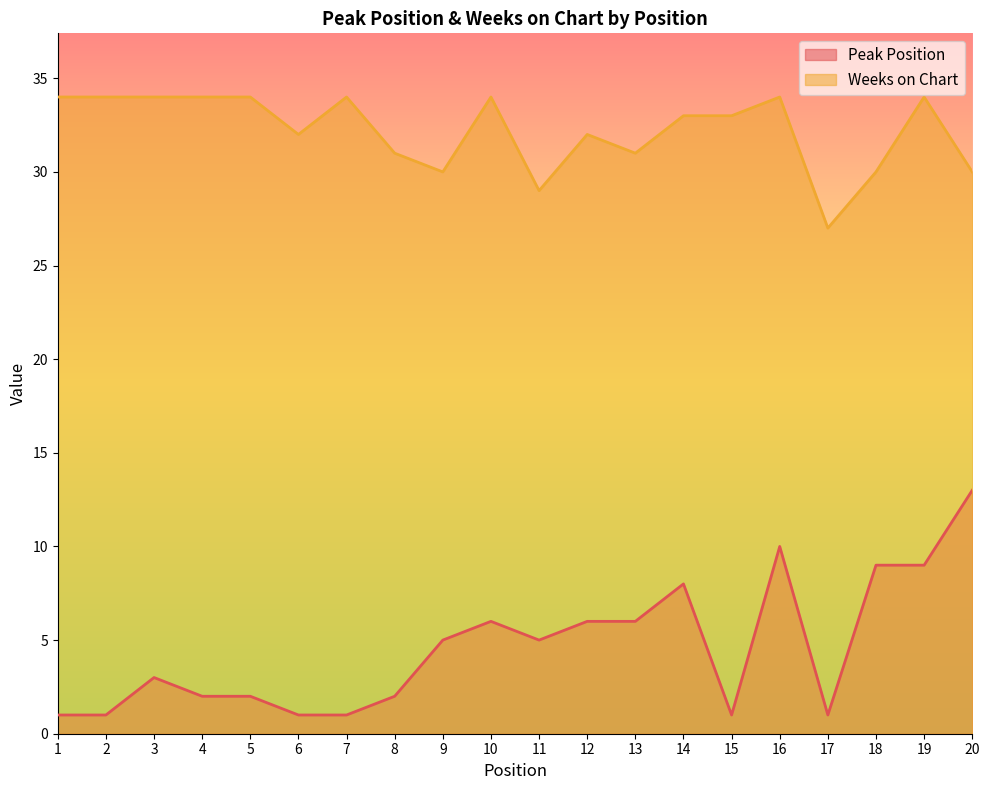

What is the value of the Peak Position point at the 5th from the left?

2